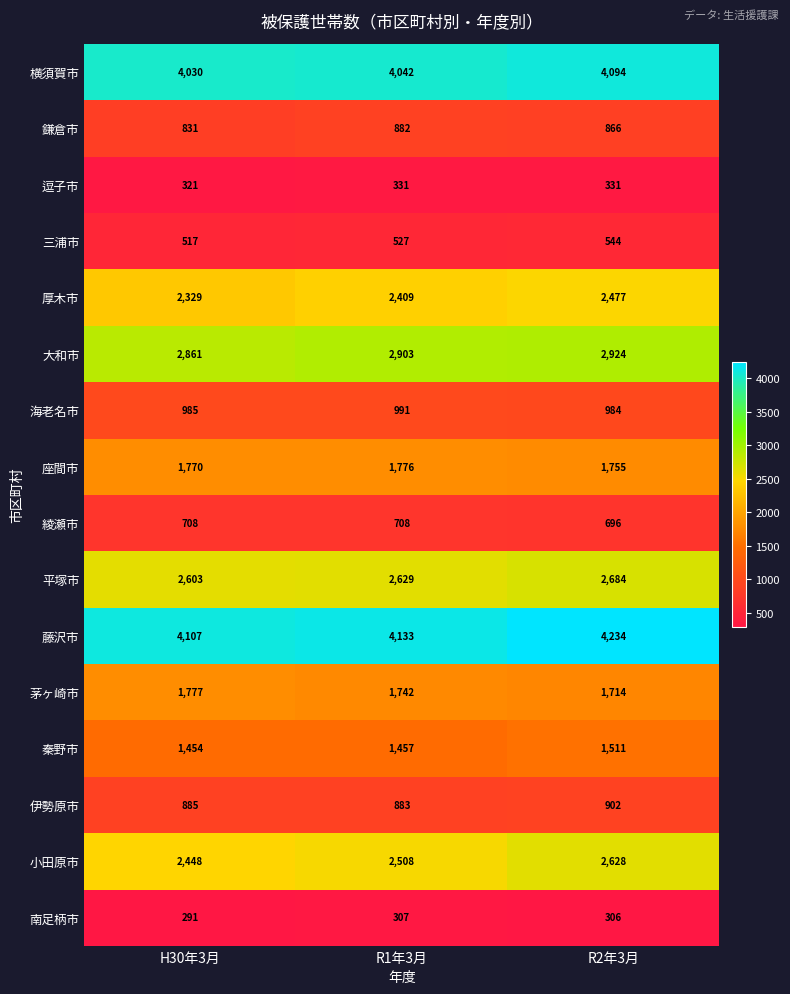

What is the sum of the 横須賀市 values at R1年3月 and H30年3月?

8072